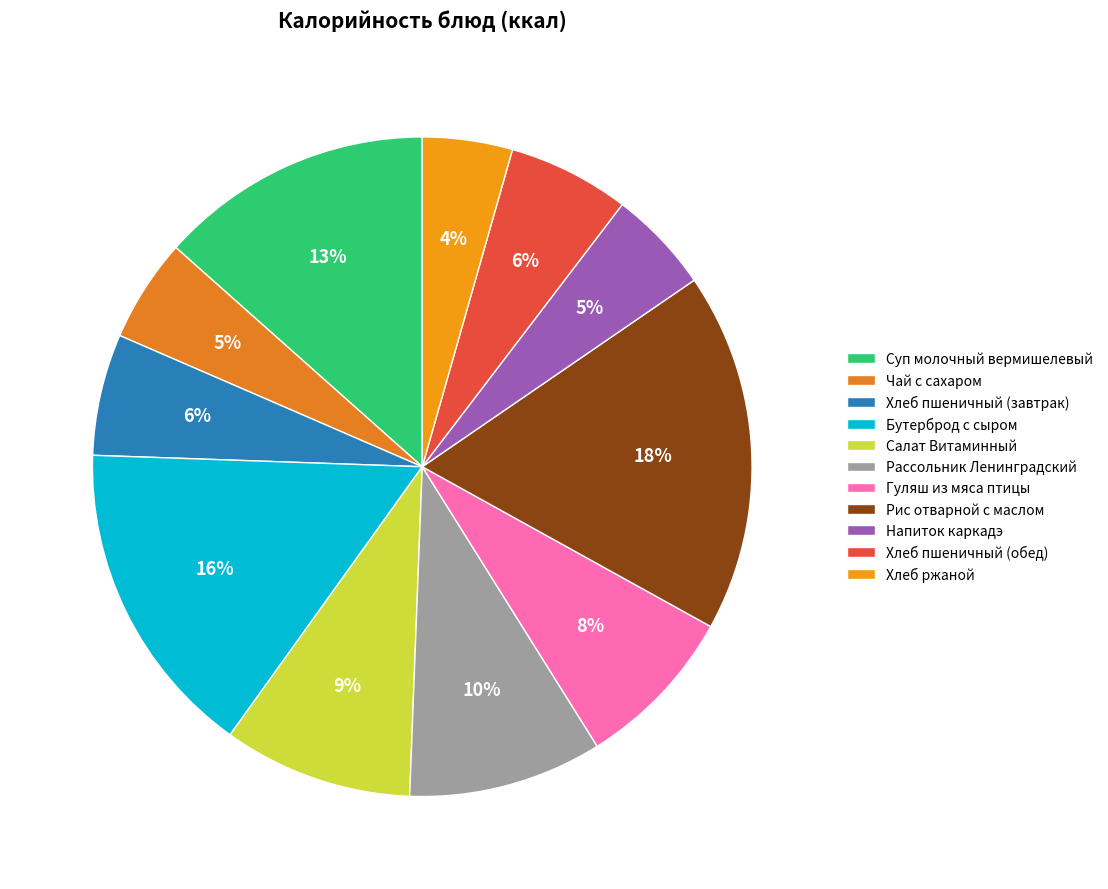

To the nearest percent, what portion does Салат Витаминный represent?

9%